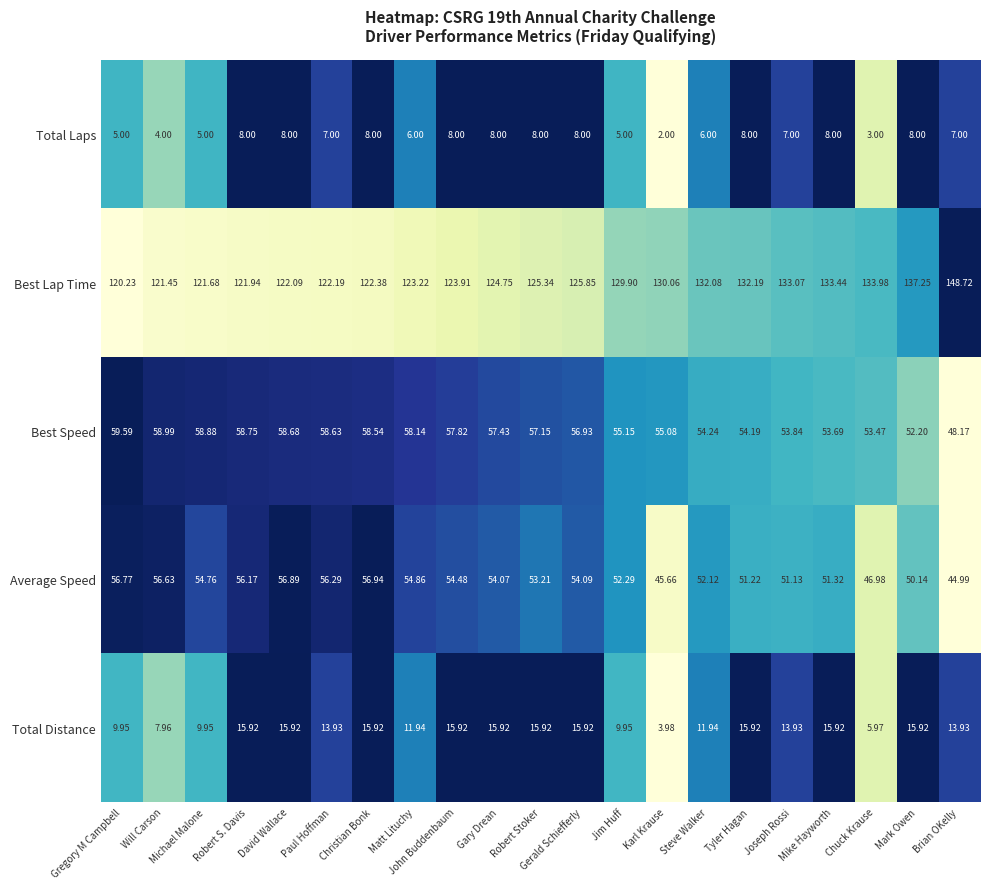

Rank the categories by Average Speed value from highest to lowest.

Christian Bonk, David Wallace, Gregory M Campbell, Will Carson, Paul Hoffman, Robert S. Davis, Matt Lituchy, Michael Malone, John Buddenbaum, Gerald Schiefferly, Gary Drean, Robert Stoker, Jim Huff, Steve Walker, Mike Hayworth, Tyler Hagan, Joseph Rossi, Mark Owen, Chuck Krause, Karl Krause, Brian OKelly